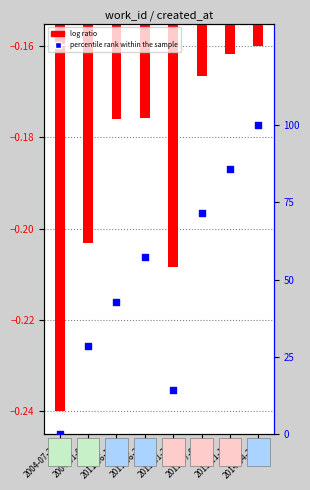

Which series contains the highest Y value?

percentile rank within the sample